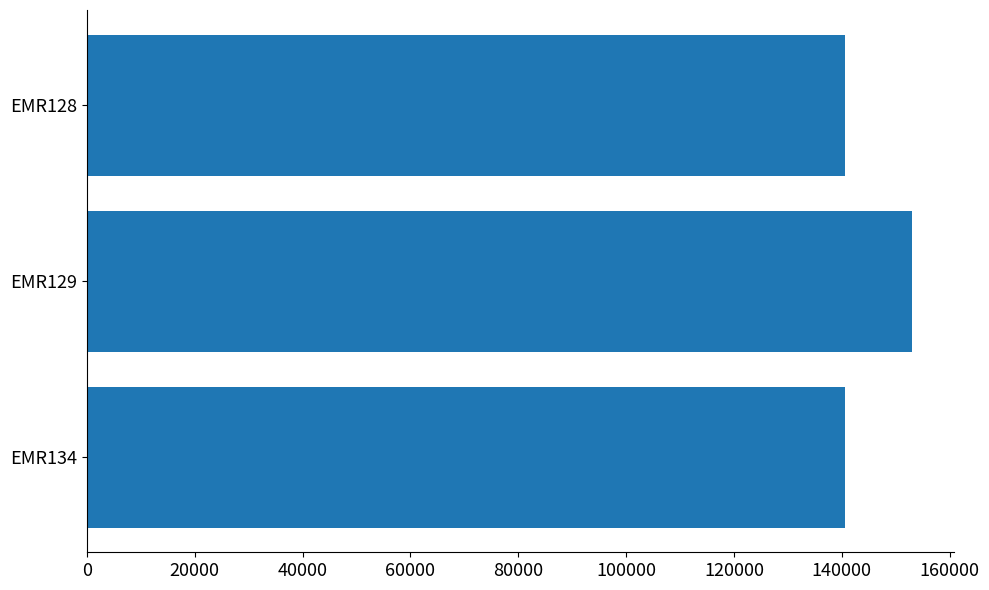

What is the value of the 3rd bar from the top?

140625